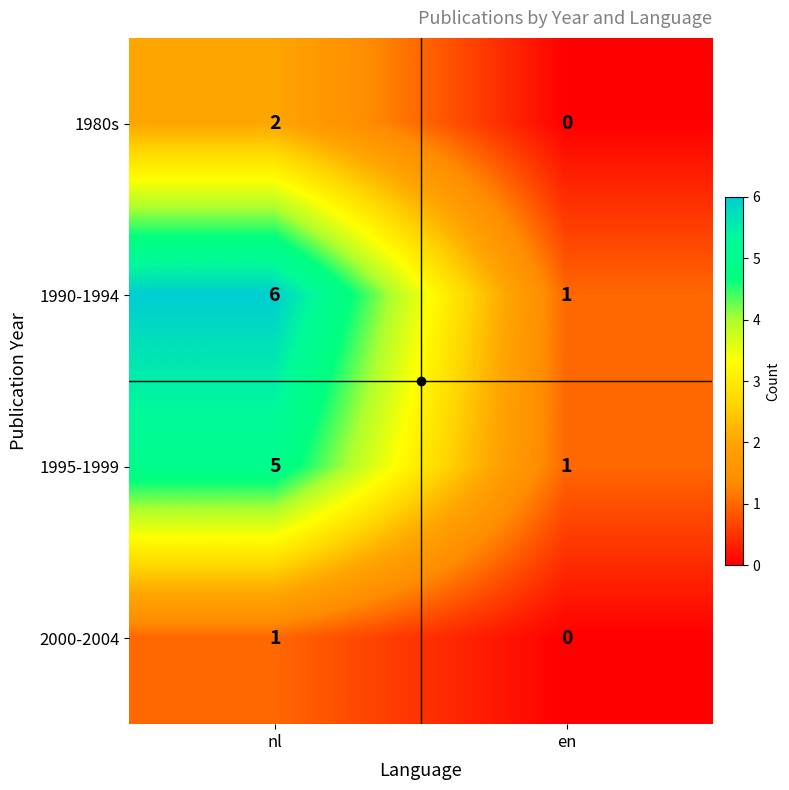

List the series in order of their overall mean, highest first.

1990-1994, 1995-1999, 1980s, 2000-2004